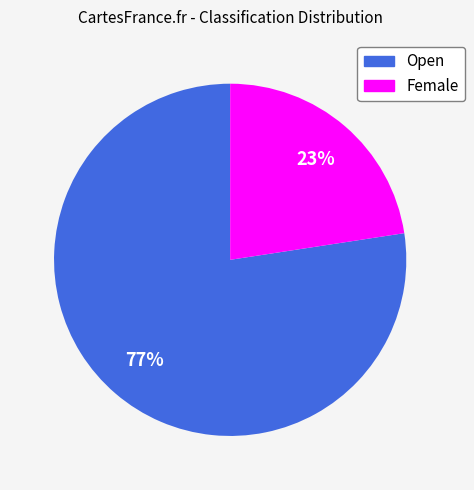

How many slices are in this pie chart?

2